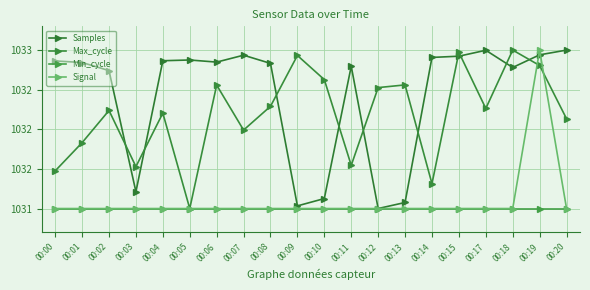

Does the chart have visible grid lines?

Yes